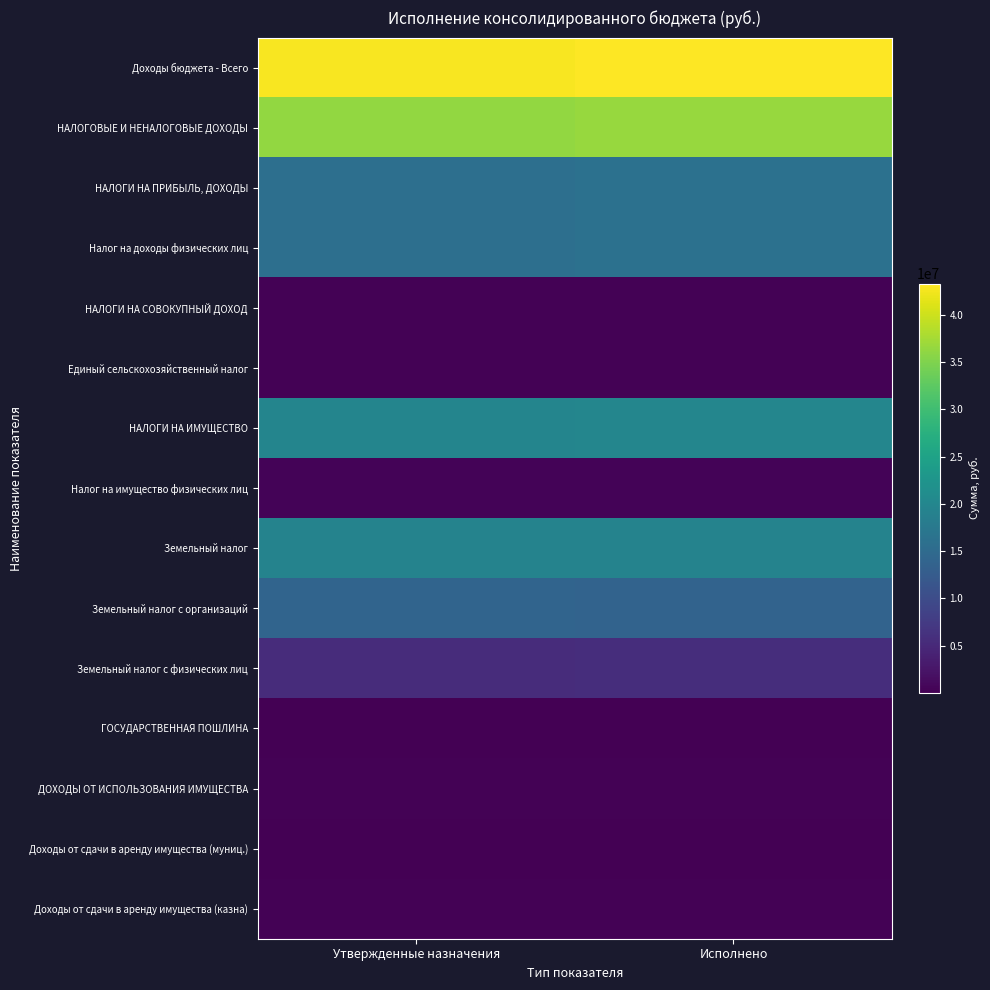

How many categories are shown in the chart?

2